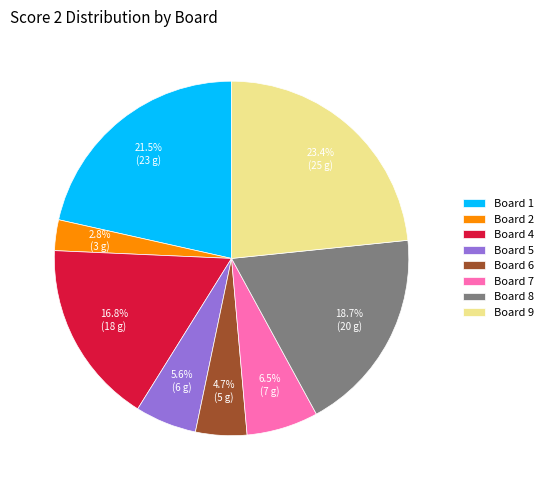

What percentage do Board 5 and Board 4 together represent?

22.4%